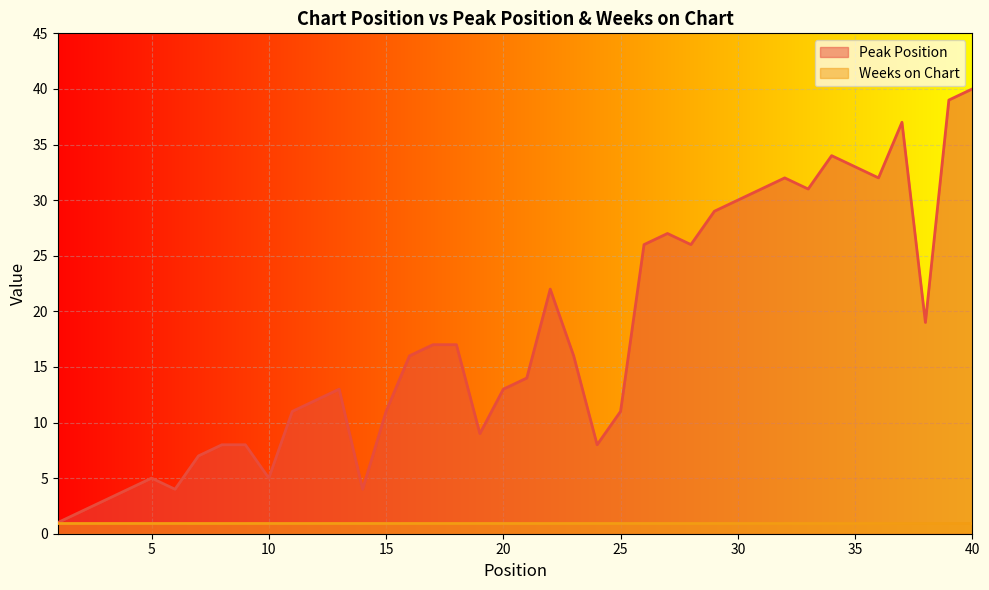

What is the smallest value displayed?

1